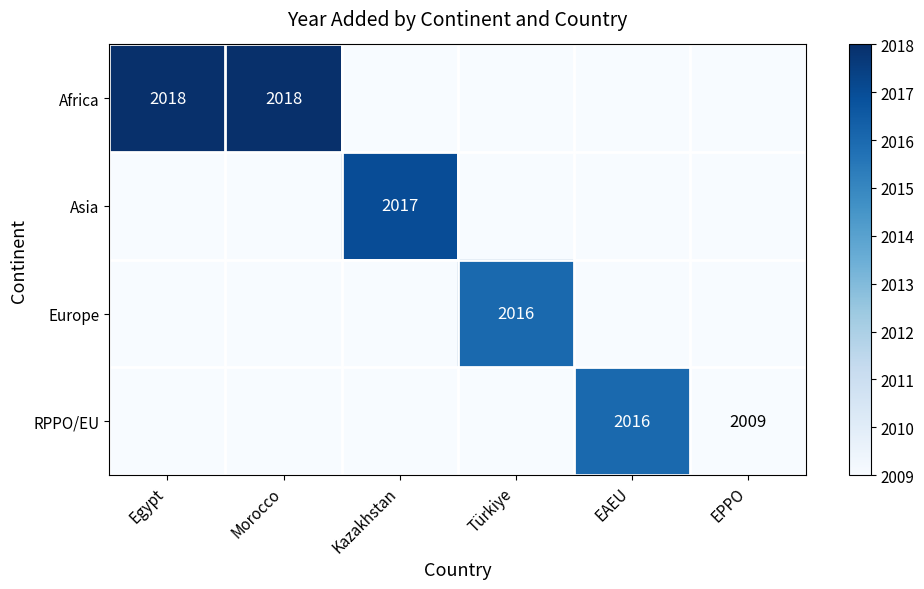

The RPPO/EU series shows 633 at EPPO. True or false?

False